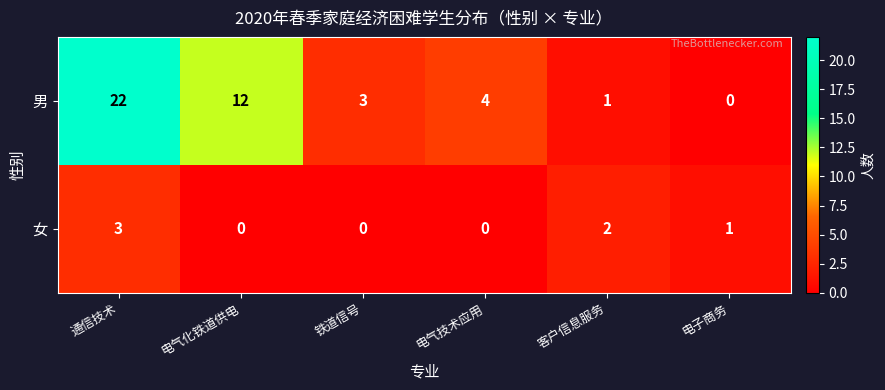

What is the difference between the 男 values at 电气化铁道供电 and 客户信息服务?

11